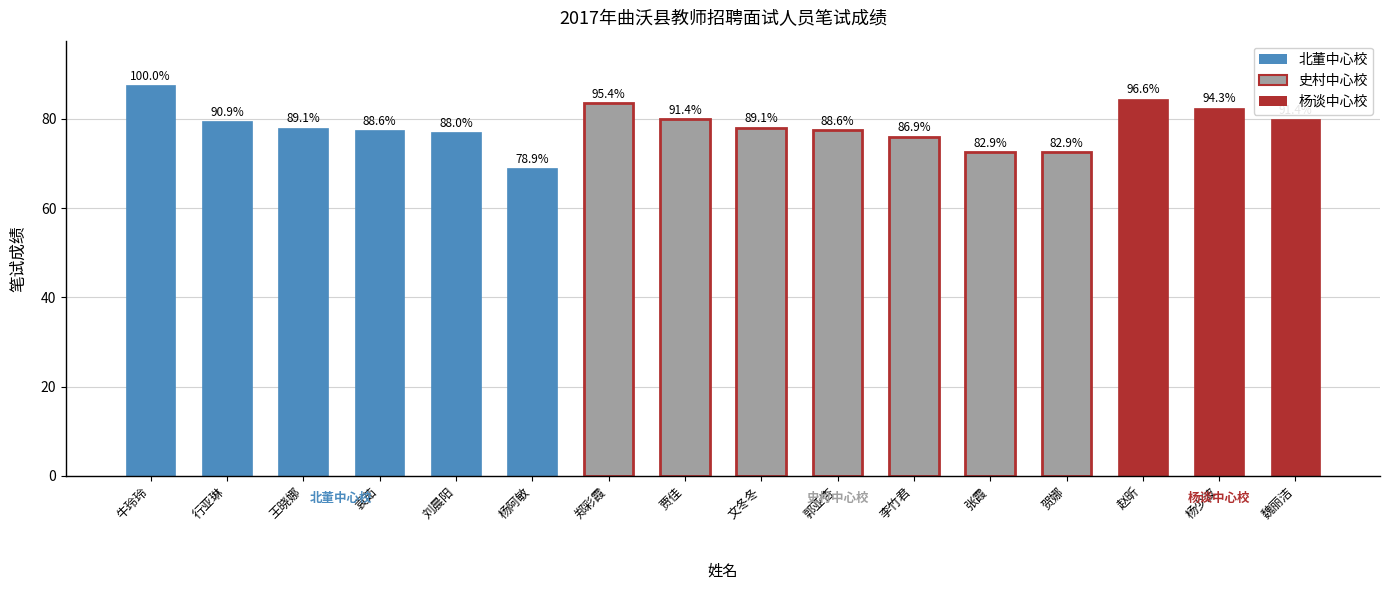

Reading left to right, transcribe all the data shown in this chart.

牛玲玲=87.5	行亚琳=79.5	王晓娜=78.0	袁茹=77.5	刘晨阳=77.0	杨阿敏=69.0	郑彩霞=83.5	贾佳=80.0	文冬冬=78.0	郭亚杏=77.5	李竹君=76.0	张霞=72.5	贺娜=72.5	赵昕=84.5	杨少波=82.5	魏丽洁=80.0